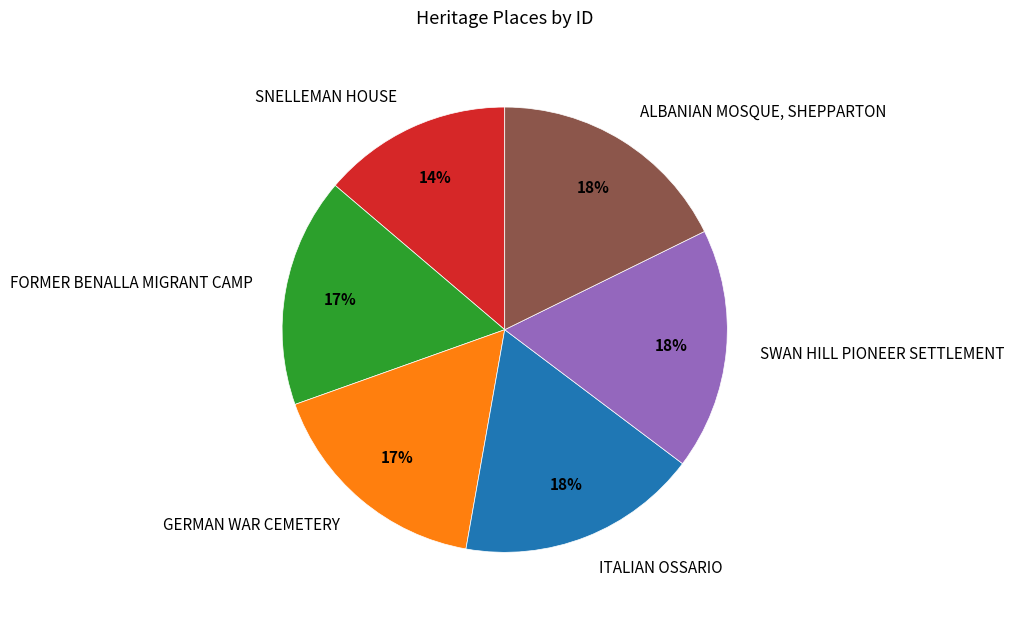

The SWAN HILL PIONEER SETTLEMENT slice represents 18% of the pie. True or false?

True